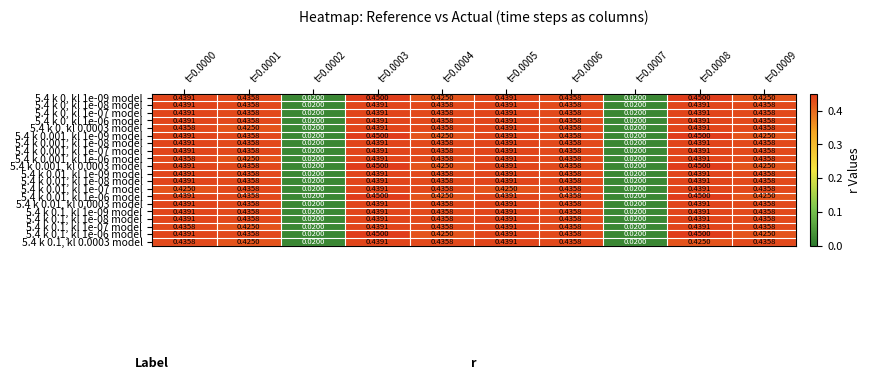

How many distinct data groups are displayed?

20